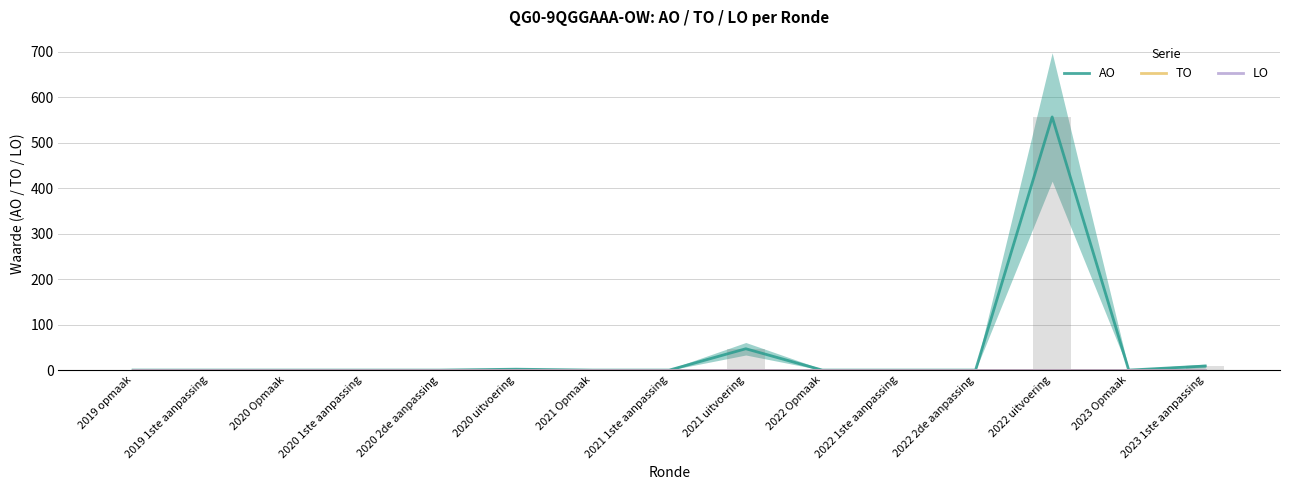

How many groups of bars are there?

15